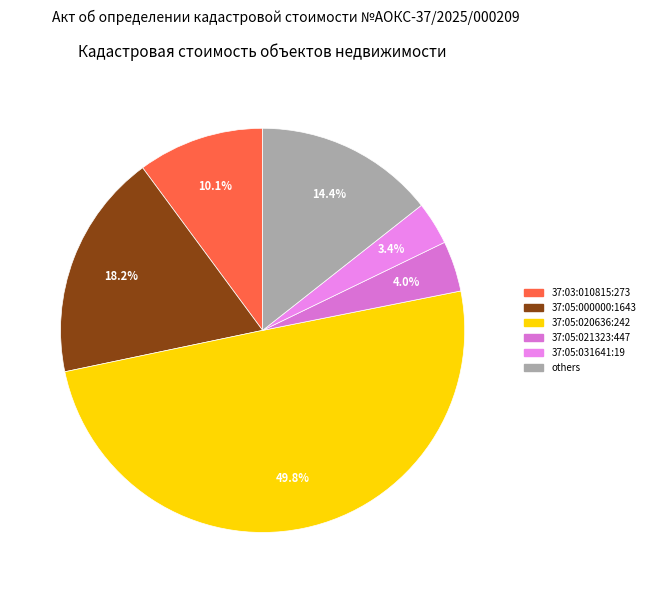

How many slices are in this pie chart?

6